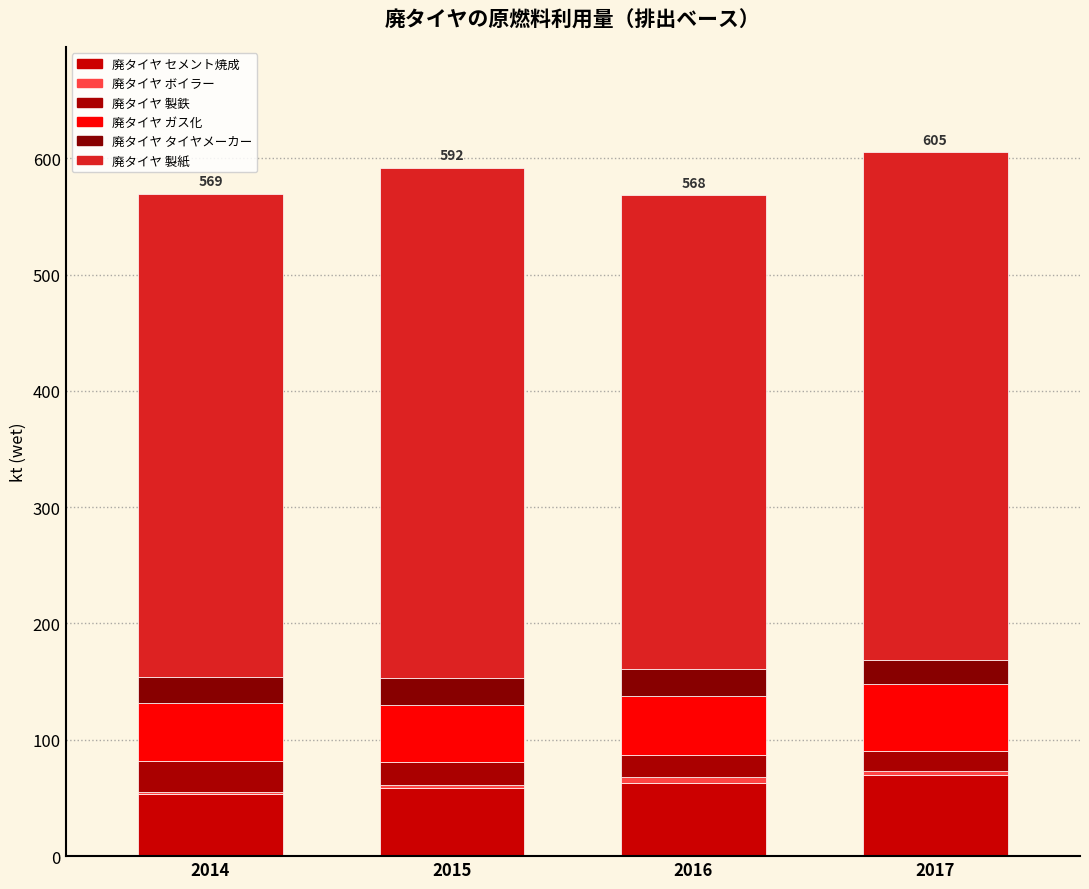

Which series has the widest spread of values?

廃タイヤ 製紙